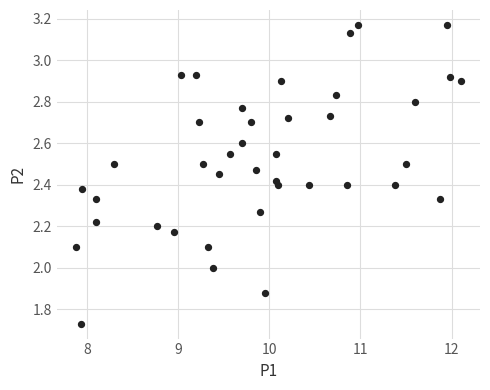

What is the range of X values (max minus min)?

4.2